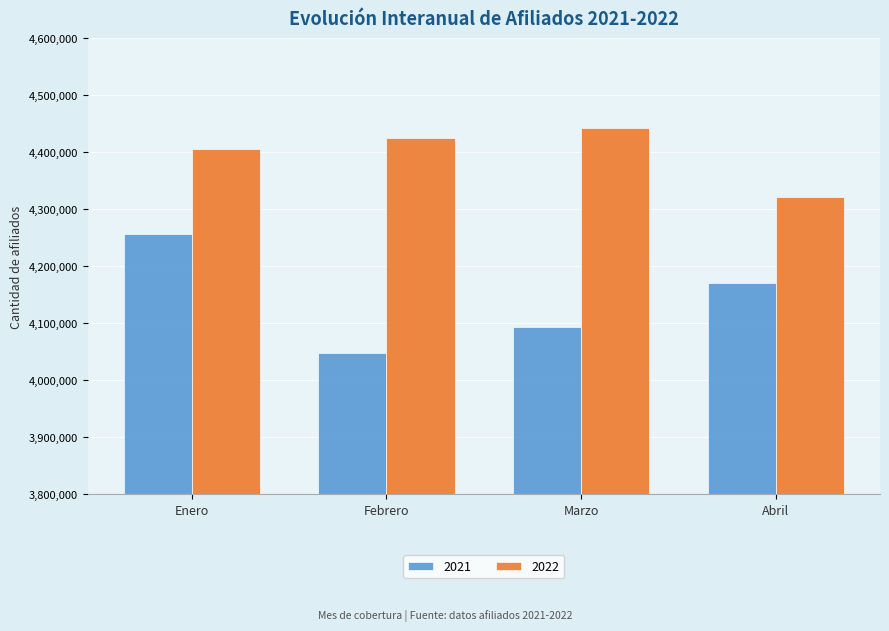

List the series in order of their peak value, highest first.

2022, 2021